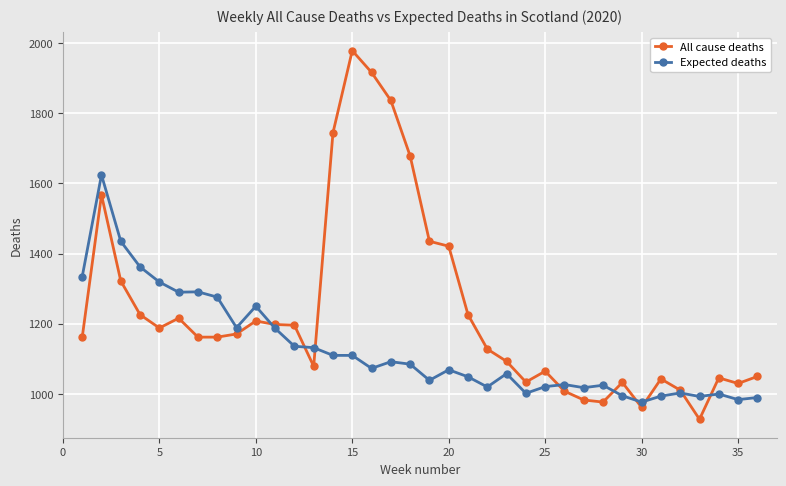

Which series has the largest range (max minus min)?

All cause deaths